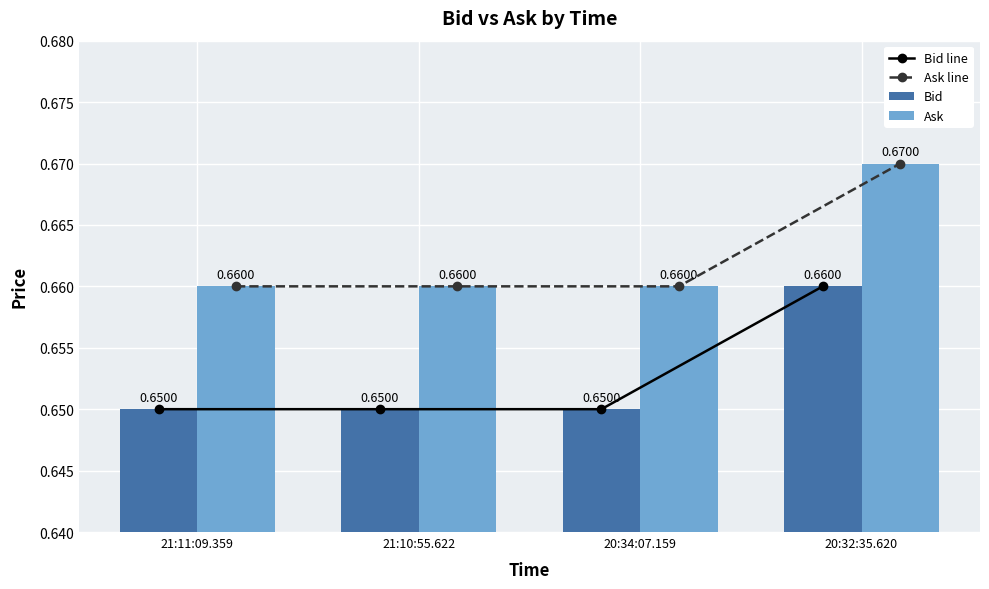

Where is Bid line nearest to the value 0?

21:11:09.359